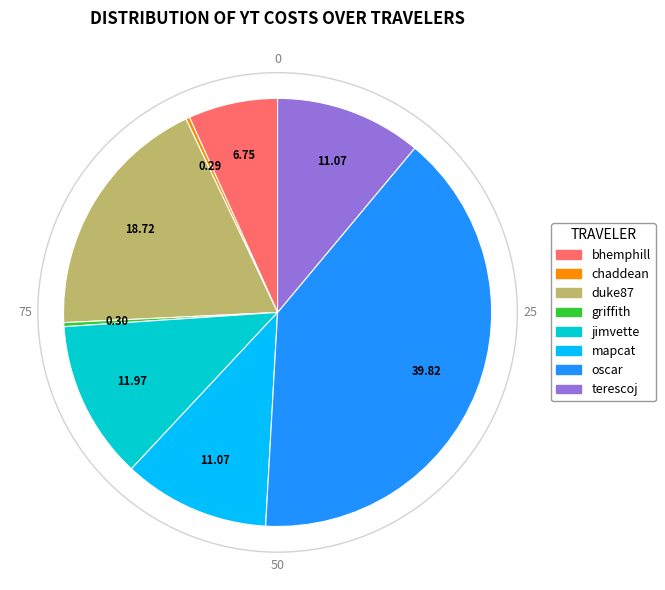

Which has a higher value, terescoj or chaddean?

terescoj